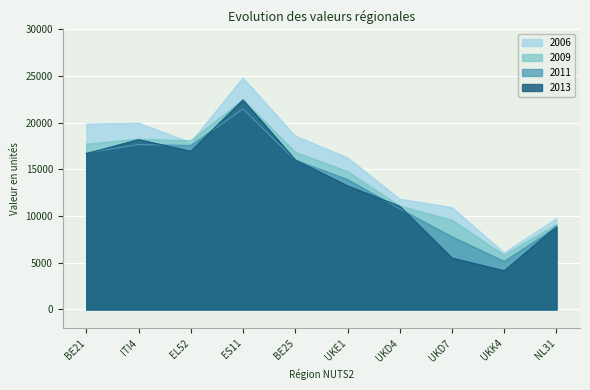

True or false: 2009 has more than 0 points higher than both neighbors.

True